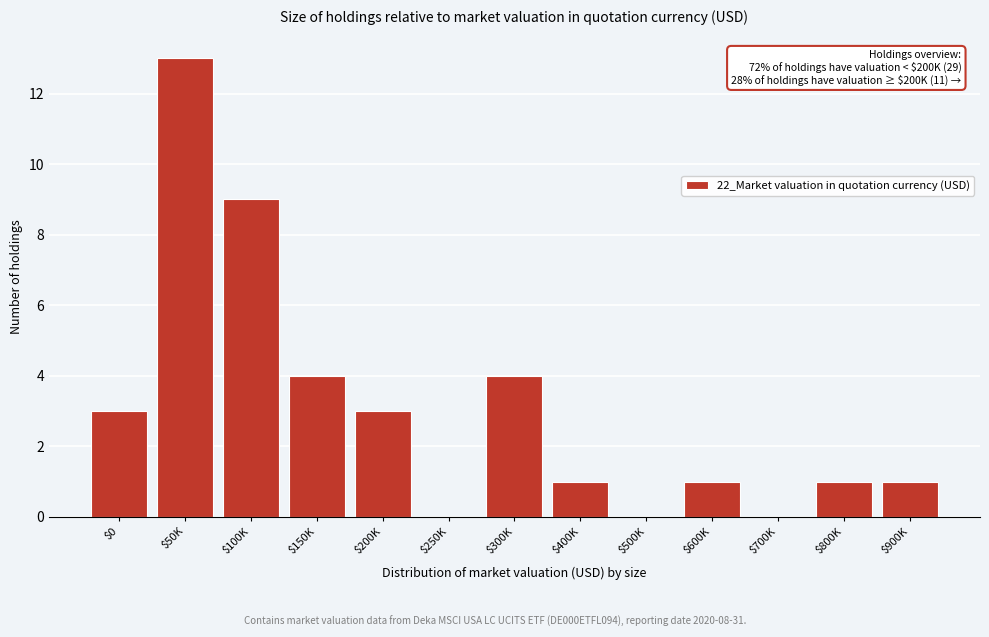

At which category does the chart reach its peak across all series?

$50K